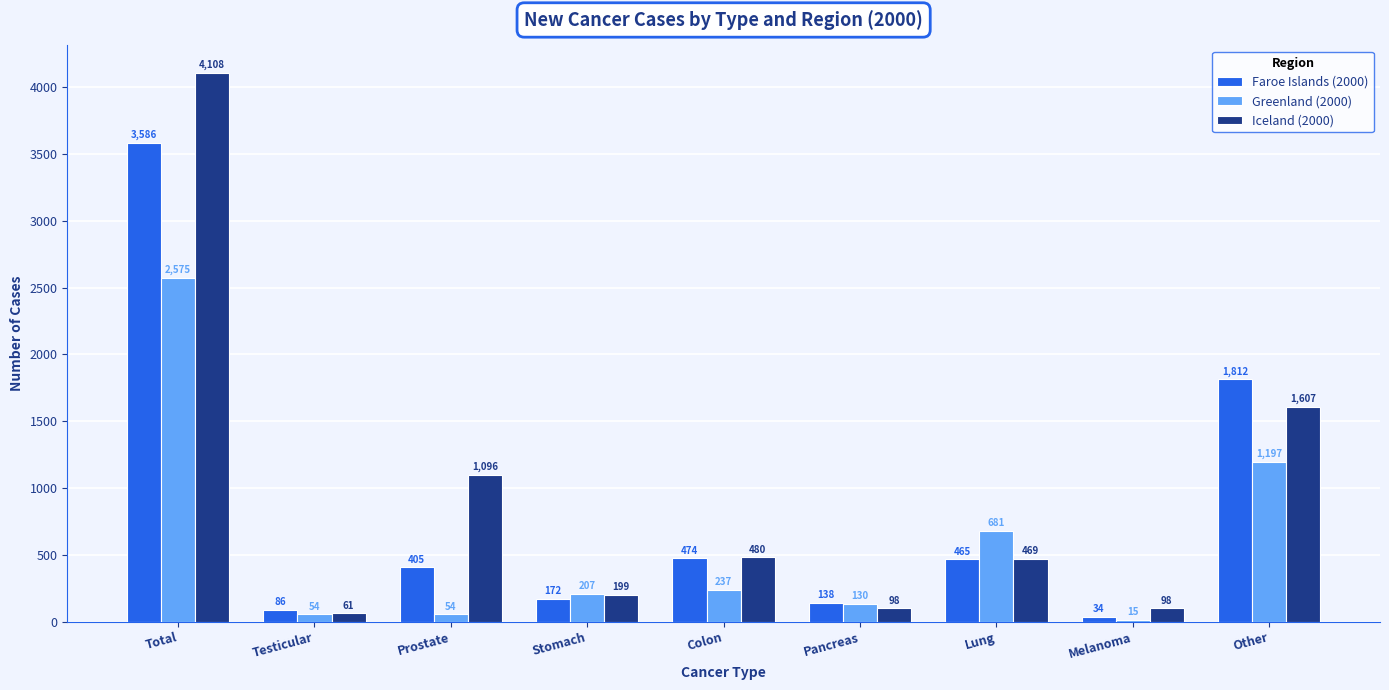

Are the bars horizontal?

No